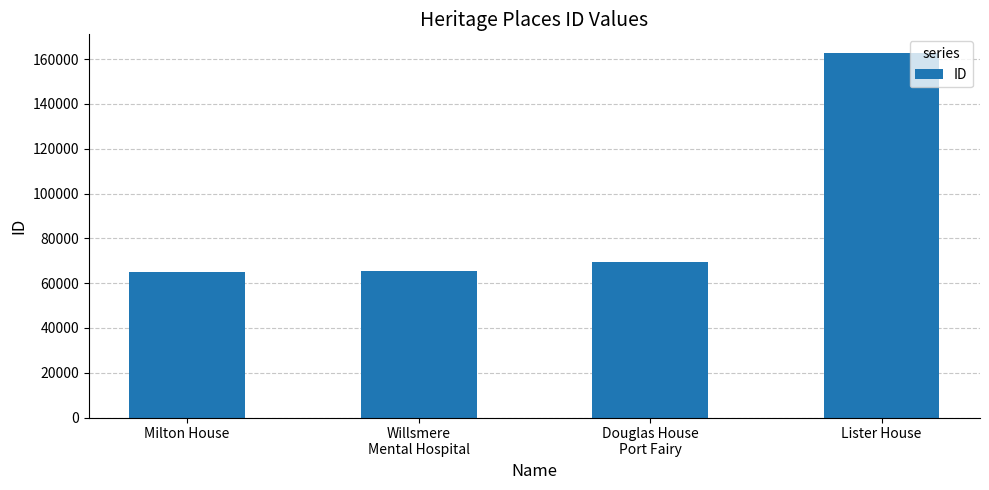

Between Lister House and Willsmere
Mental Hospital, which is larger?

Lister House